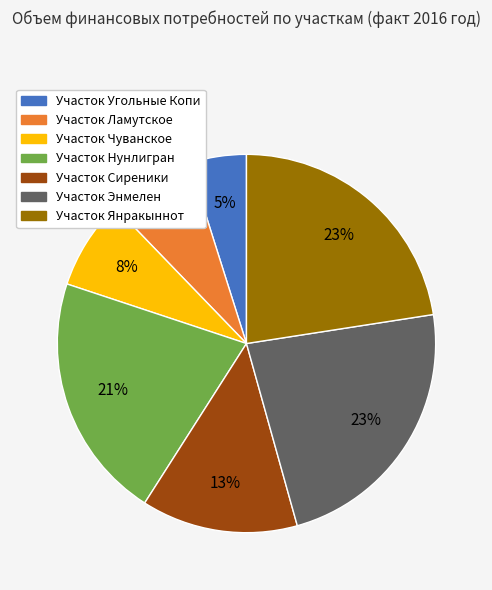

Between Участок Сиреники and Участок Янракыннот, which is larger?

Участок Янракыннот